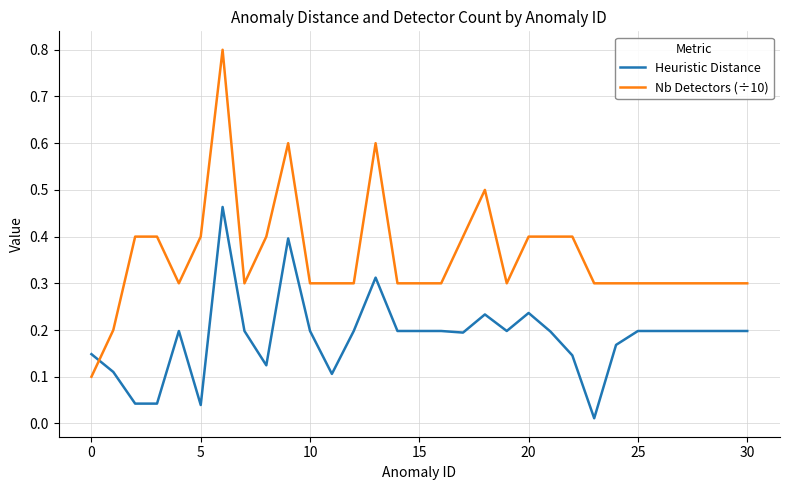

What is the average value of the Nb Detectors (÷10) series?

0.4